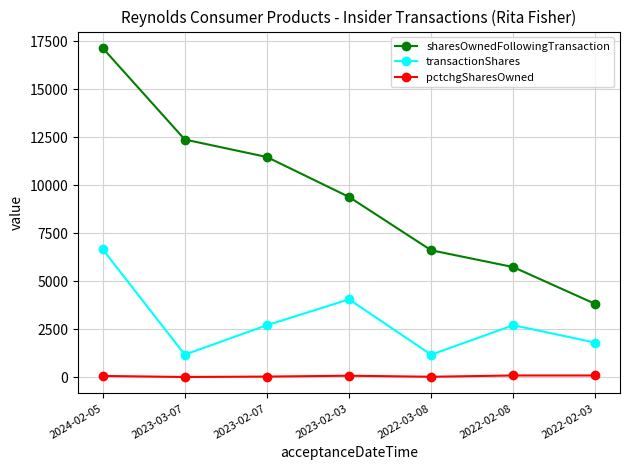

Is the value of sharesOwnedFollowingTransaction at 2022-02-08 greater than the value of pctchgSharesOwned at 2023-02-03?

Yes